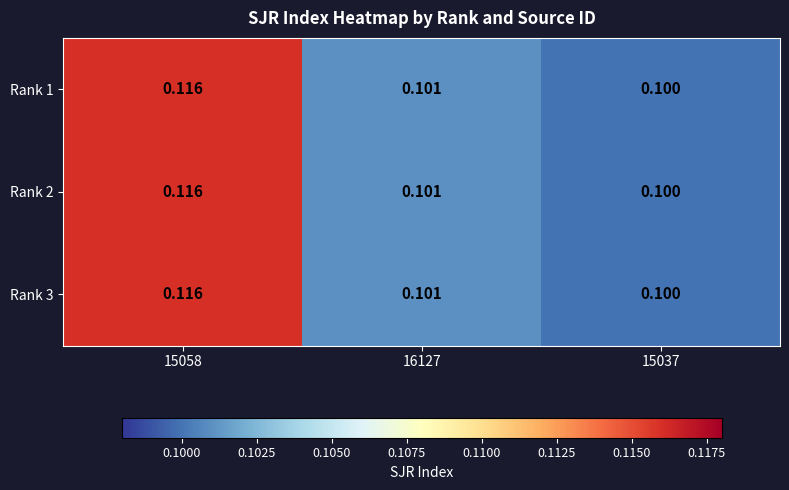

Reading right to left, transcribe all the data shown in this chart.

Rank 1: 15037=0.1	16127=0.1	15058=0.1
Rank 2: 15037=0.1	16127=0.1	15058=0.1
Rank 3: 15037=0.1	16127=0.1	15058=0.1